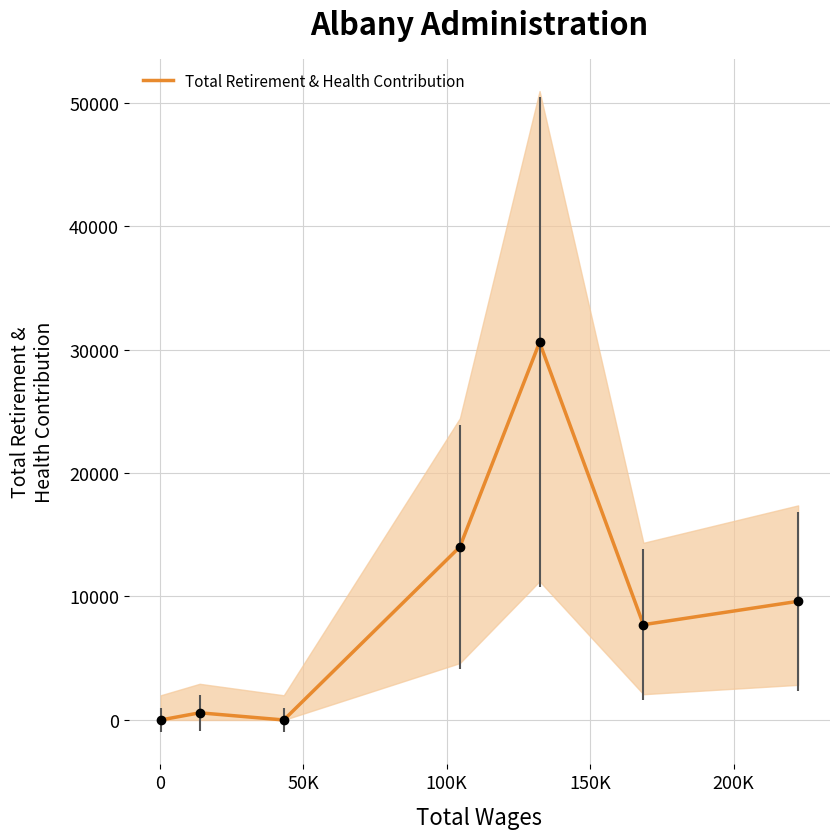

How many interior local peaks (higher than both neighbors) does the data have?

2